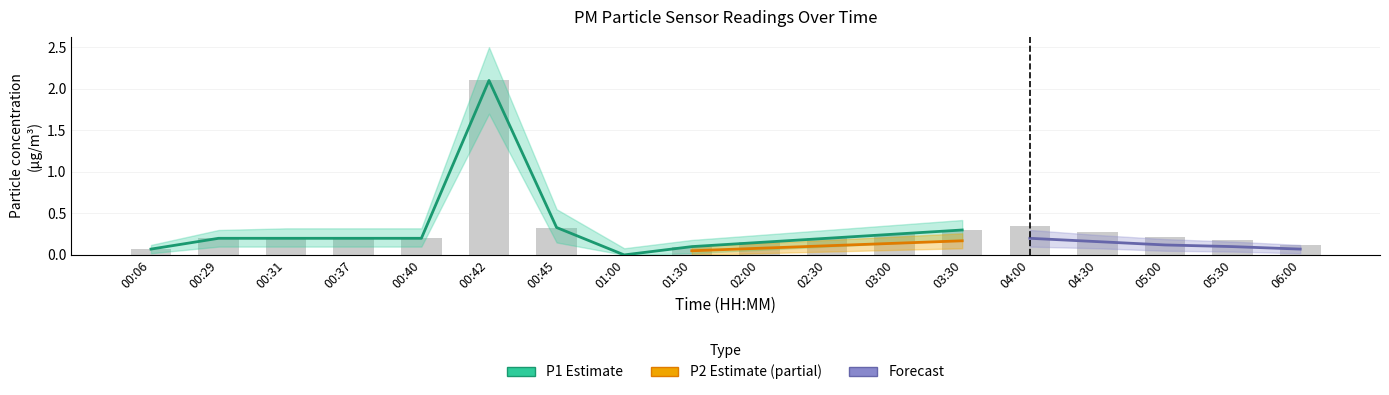

Is it true that the value at 01:00 is 0.0?

True